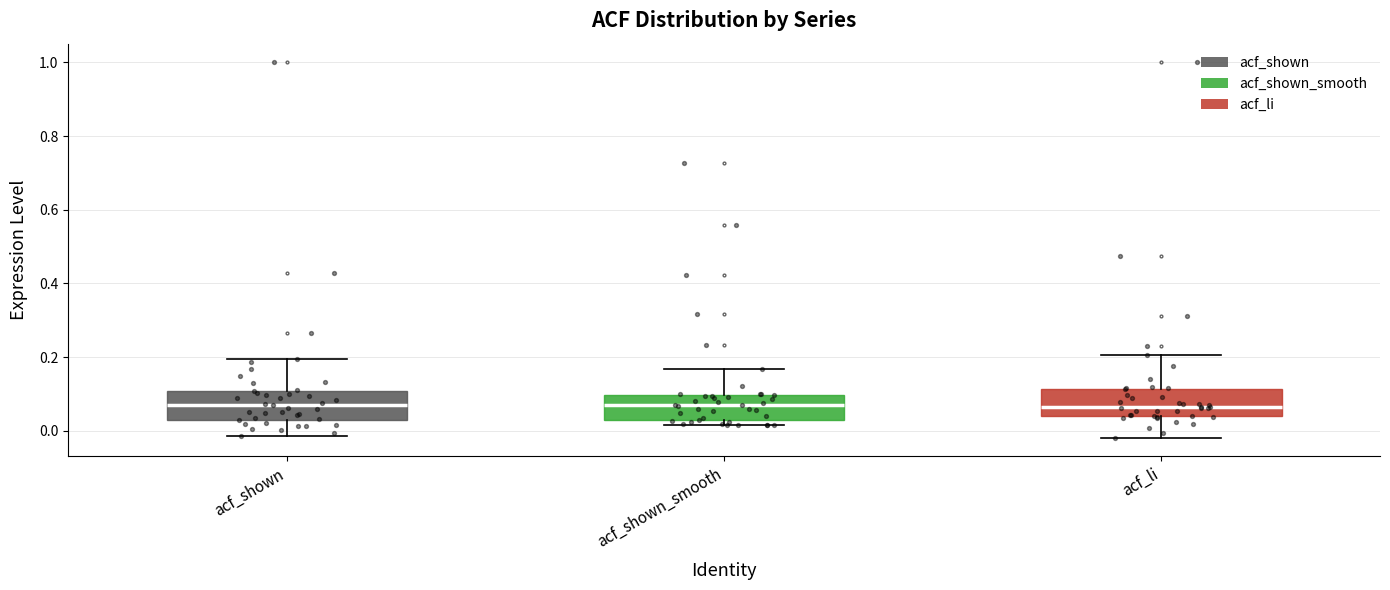

Reading left to right, transcribe this box plot: for each box, give where its median line is, the range the box spans, and where its two whiskers end, as read against the y-axis. The values are not printed on the chart, so give them approximately, as read against the axis.

acf_shown: median 0.08, box 0.04 to 0.10, whiskers -0.02 to 0.20
acf_shown_smooth: median 0.08, box 0.02 to 0.10, whiskers 0.02 (just below the box's lower edge) to 0.16
acf_li: median 0.06, box 0.04 to 0.12, whiskers -0.02 to 0.20